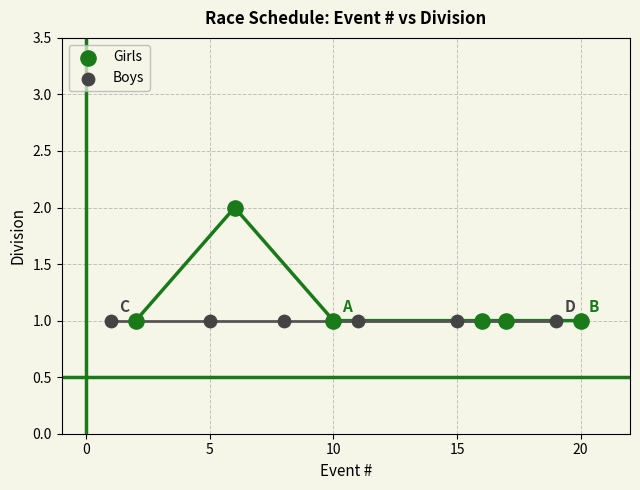

Which series contains the highest Y value?

Girls